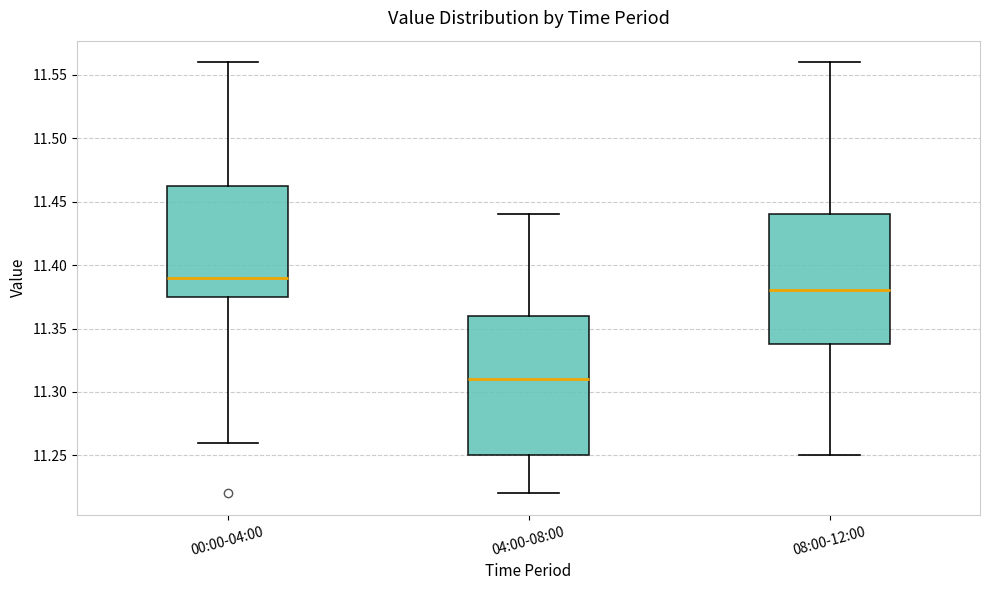

Reading left to right, transcribe this box plot: for each box, give where its median line is, the range the box spans, and where its two whiskers end, as read against the y-axis. The values are not printed on the chart, so give them approximately, as read against the axis.

00:00-04:00: median 11.390, box 11.375 to 11.465, whiskers 11.260 to 11.560
04:00-08:00: median 11.310, box 11.250 to 11.360, whiskers 11.220 to 11.440
08:00-12:00: median 11.380, box 11.340 to 11.440, whiskers 11.250 to 11.560